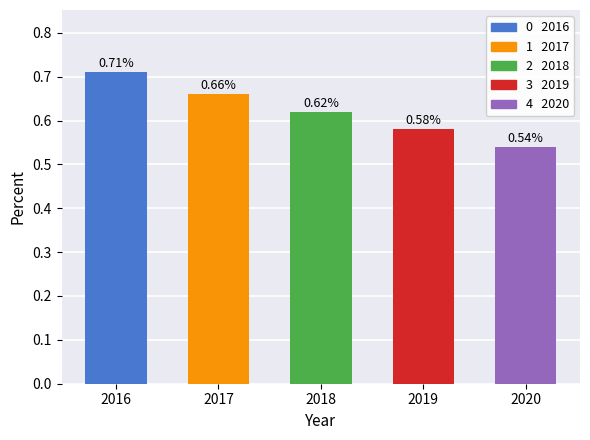

What is the sum of all values?

3.1